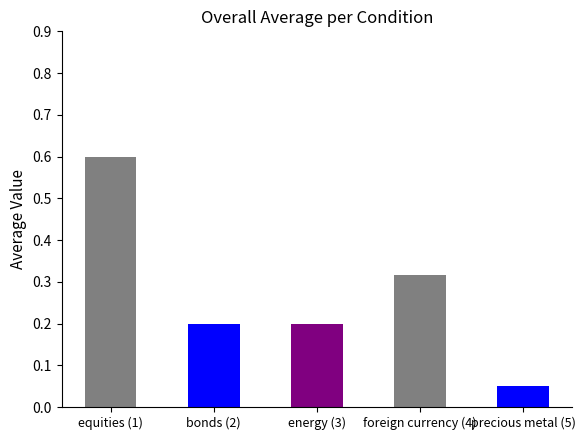

What is the label of the 1st bar from the right?

precious metal (5)